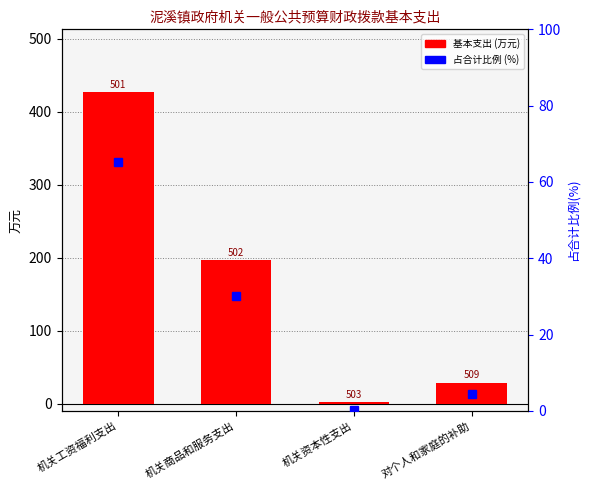

How many bars are there in each group?

2